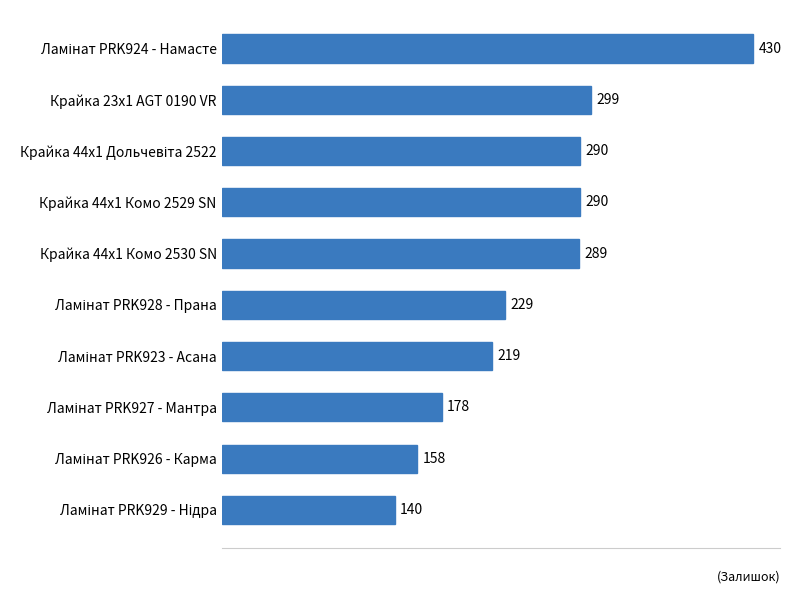

What is the sum of all values?

2522